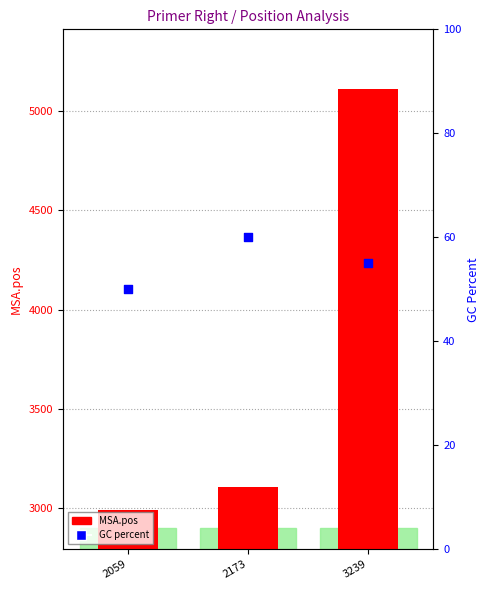

Which series has the largest total across all categories?

MSA.pos